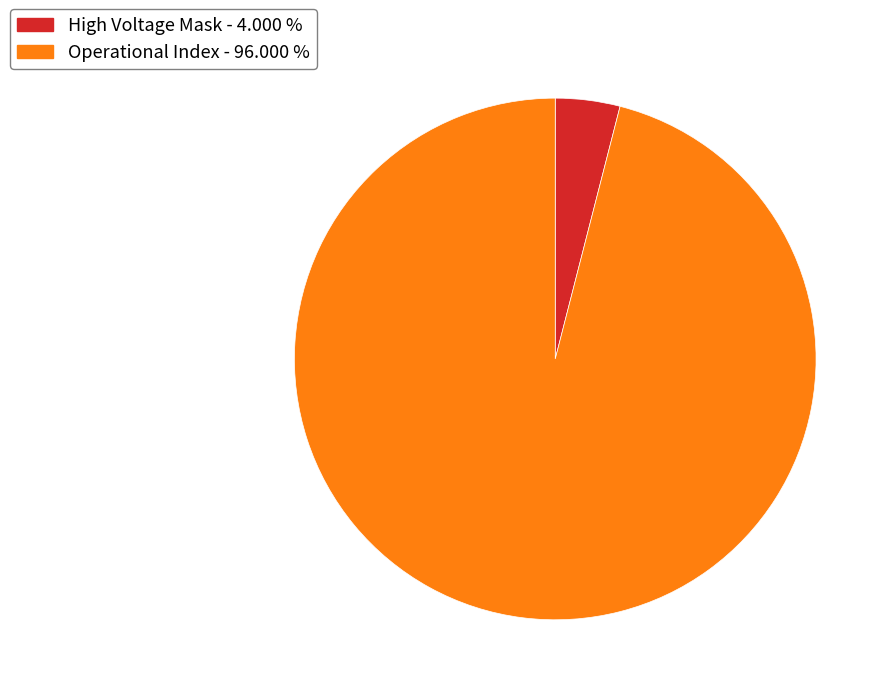

What is the ratio of the value at Operational Index - 96.000 % to the value at High Voltage Mask - 4.000 %?

24.0